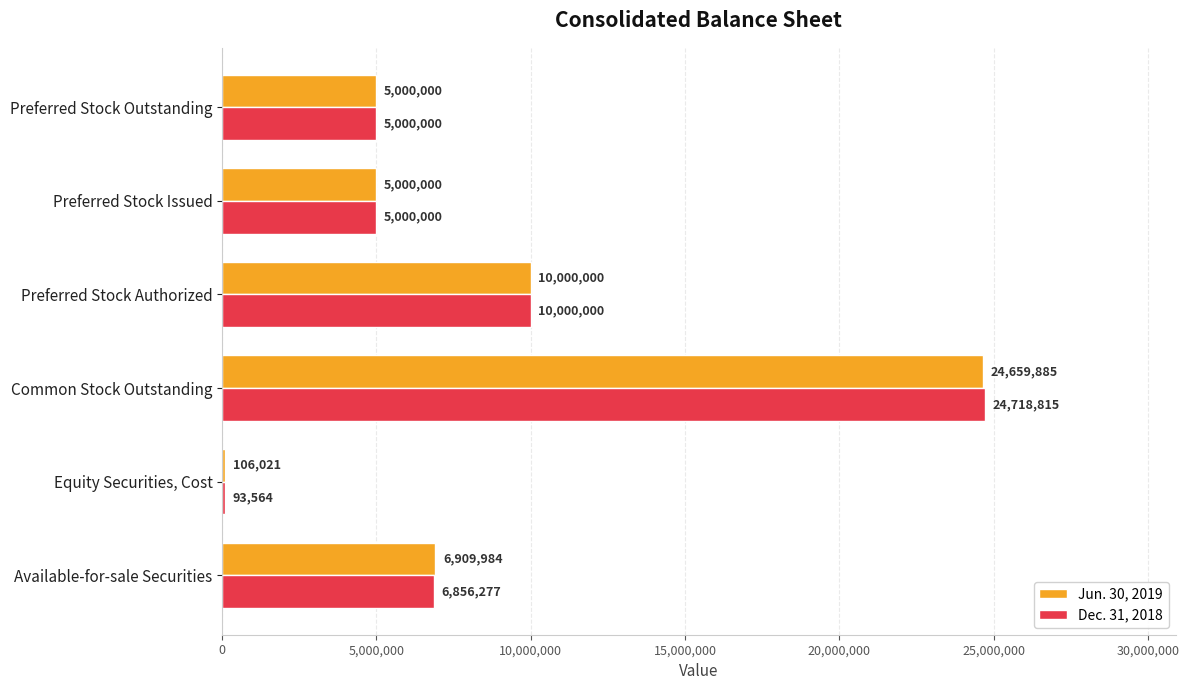

True or false: Dec. 31, 2018 has a value of 1938686 at Preferred Stock Outstanding.

False